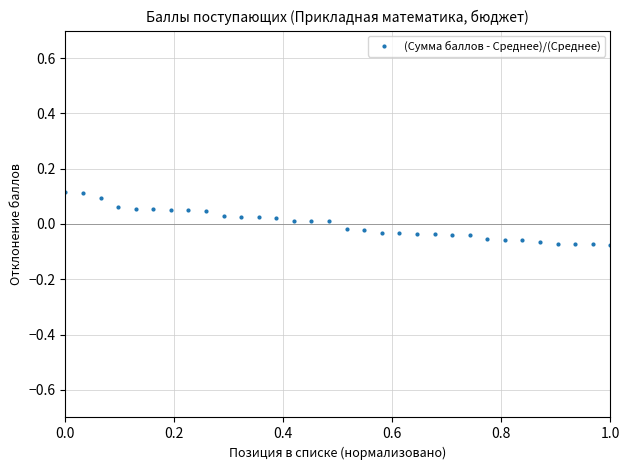

How many categories are shown in the chart?

32